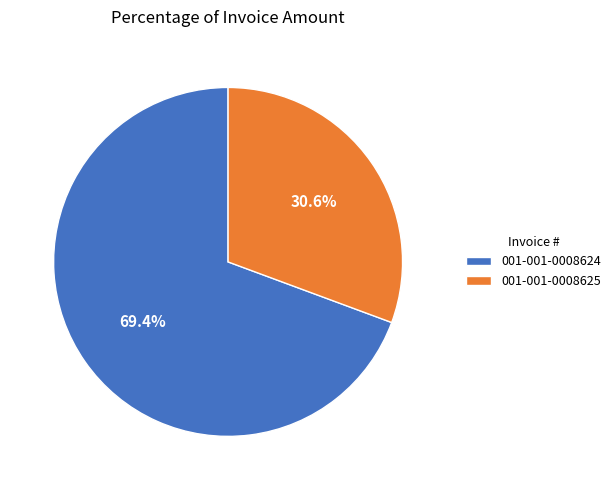

Is there any slice that represents more than half of the pie?

Yes